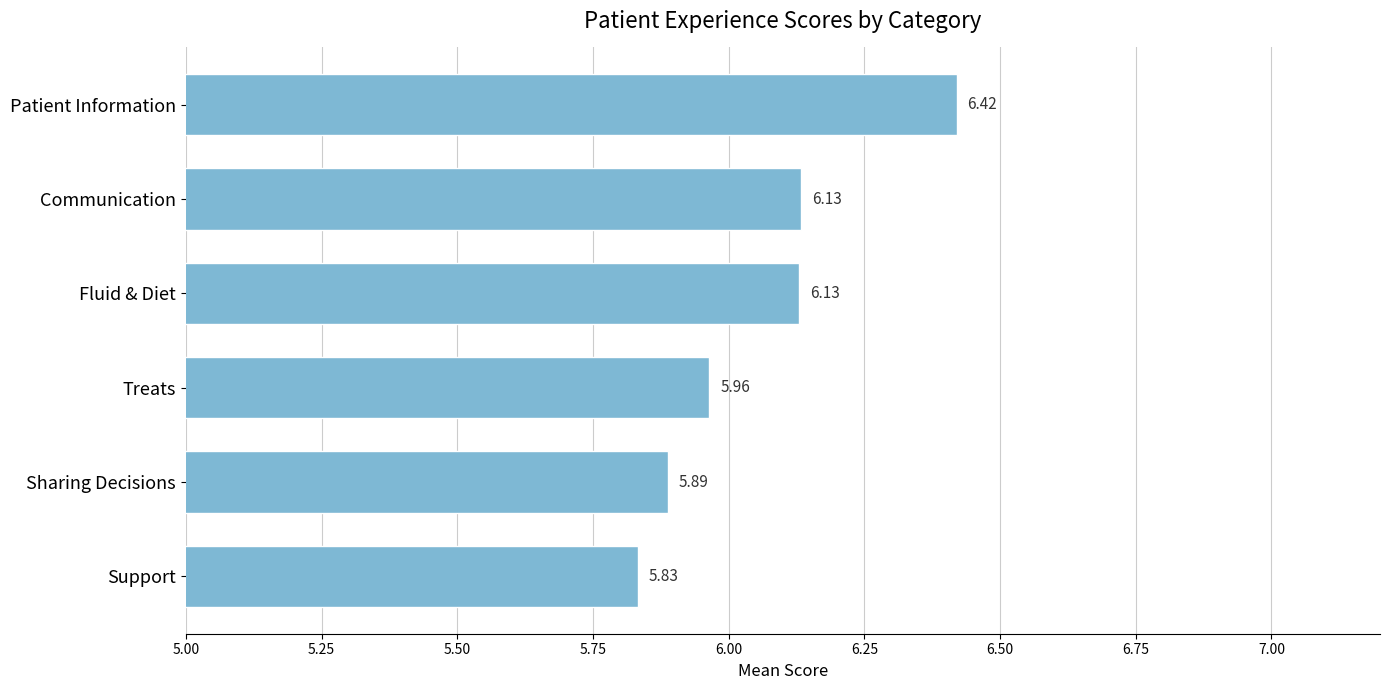

What is the difference between the maximum and minimum values?

0.6